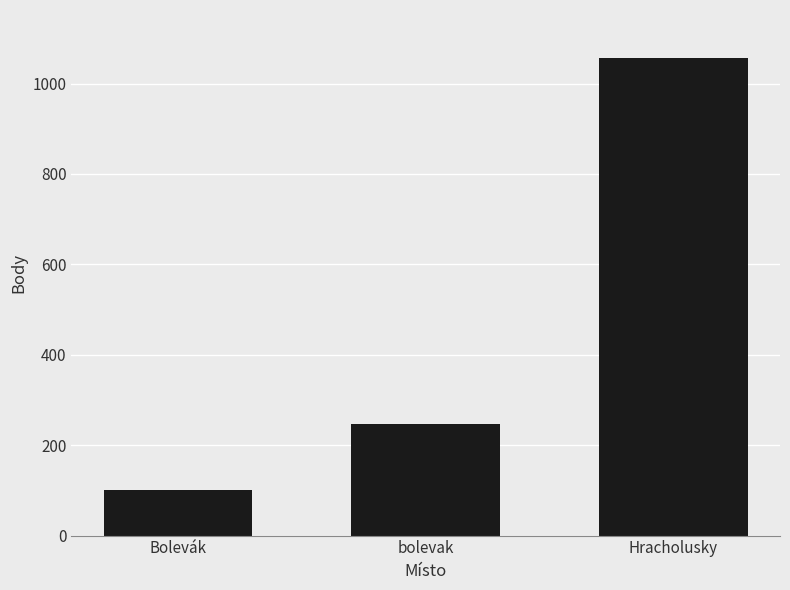

What is the change in value from Bolevák to bolevak?

+146